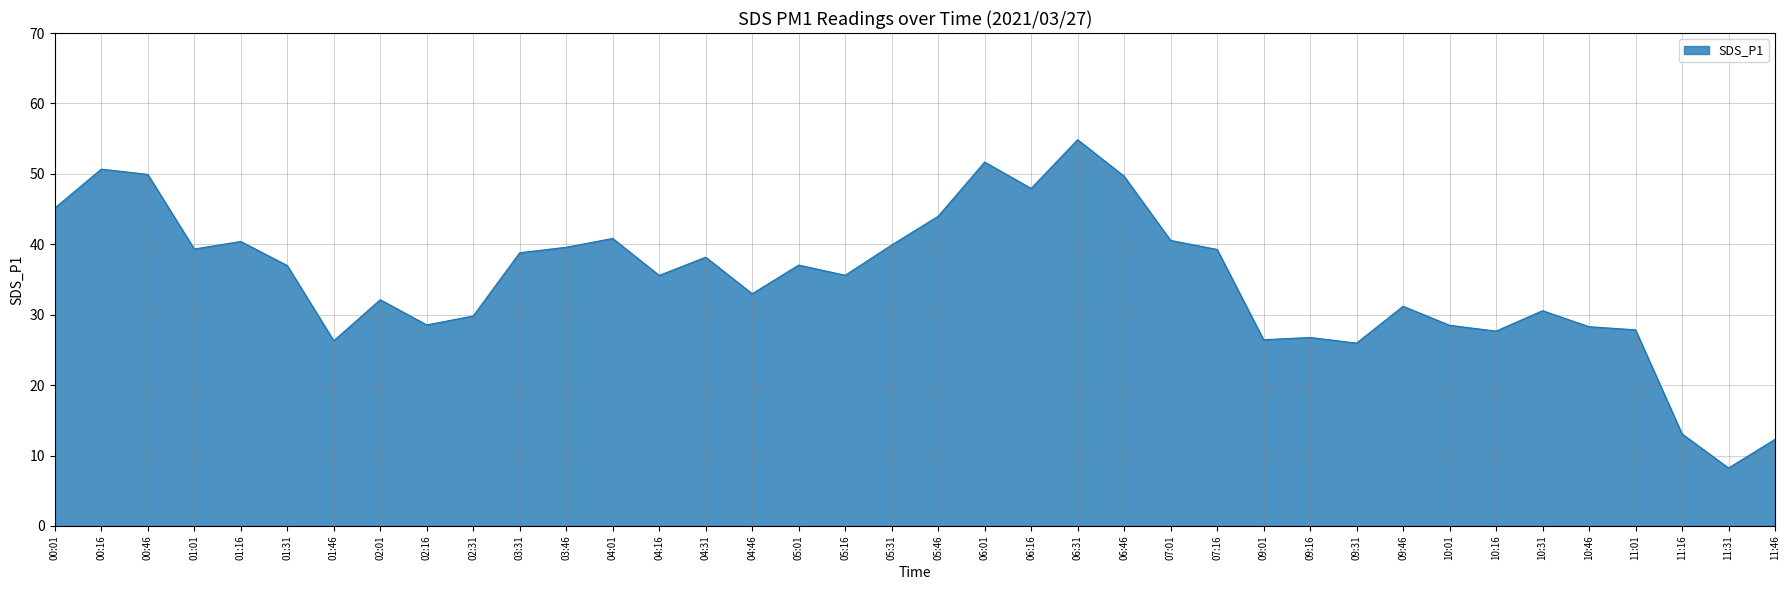

What is the change in value from 02:16 to 06:31?

+26.3